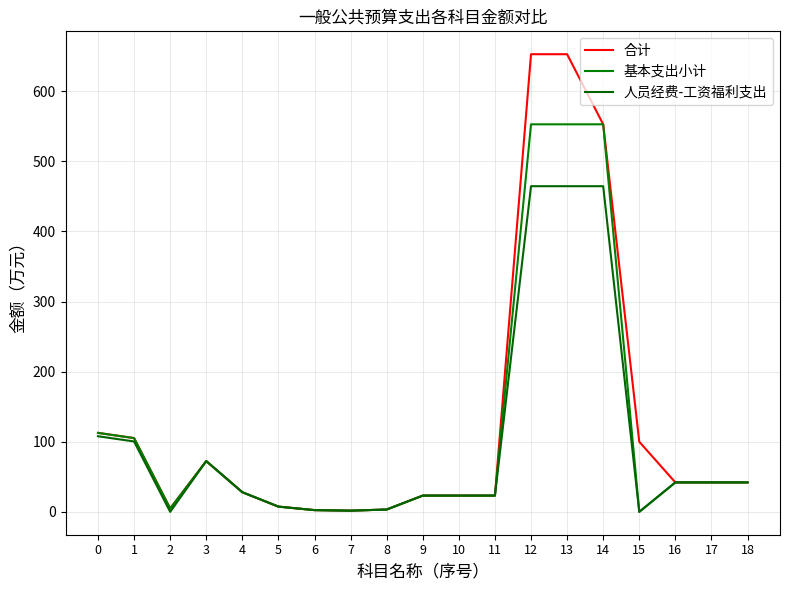

How many values in the 基本支出小计 series exceed 27?

10